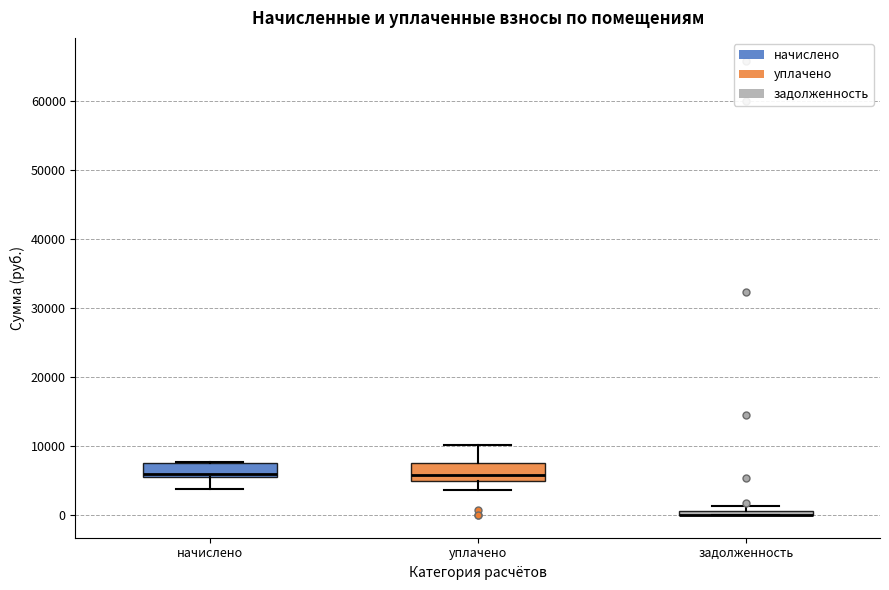

Where is the lower edge of the box for задолженность on the y-axis? The values are not printed on the chart, so give them approximately, as read against the axis.

0